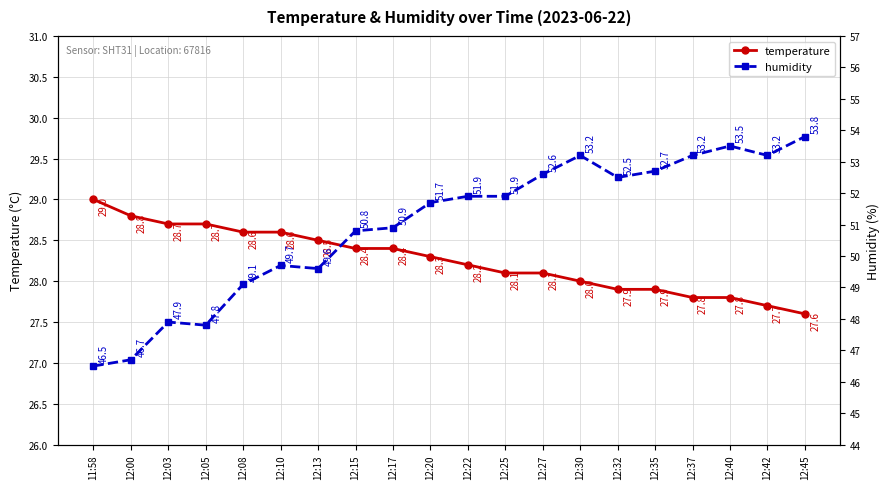

Which category has the highest value in the temperature series?

11:58